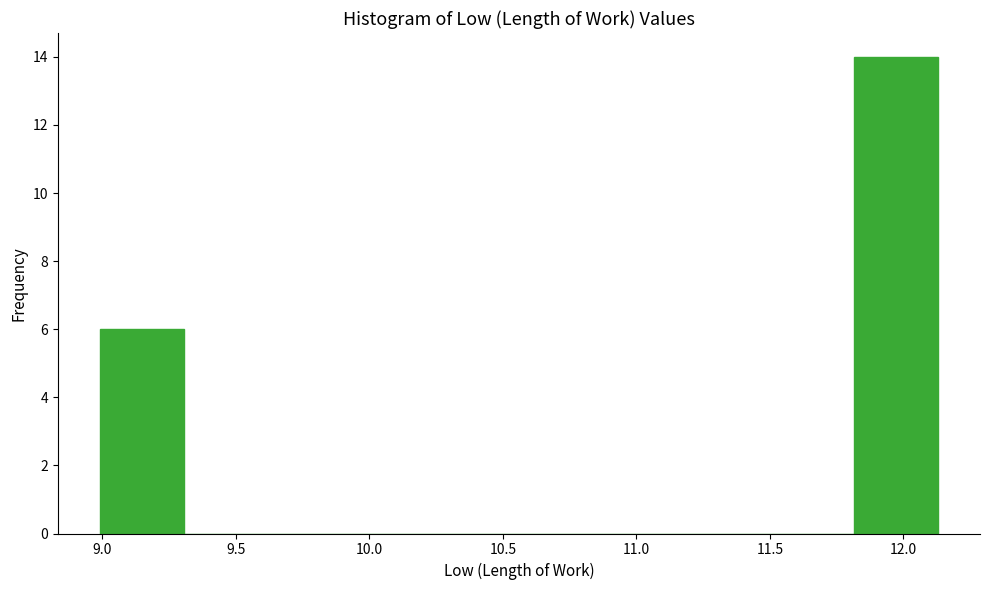

Reading left to right, list every bar in this chart as the range it spans on the x-axis followed by its height. Neither the bar edges nor the heights are printed on the chart, so give them approximately, as read against the axes.

9.00 to 9.30: 6
9.30 to 9.60: 0
9.60 to 9.95: 0
9.95 to 10.25: 0
10.25 to 10.55: 0
10.55 to 10.85: 0
10.85 to 11.20: 0
11.20 to 11.50: 0
11.50 to 11.80: 0
11.80 to 12.15: 14